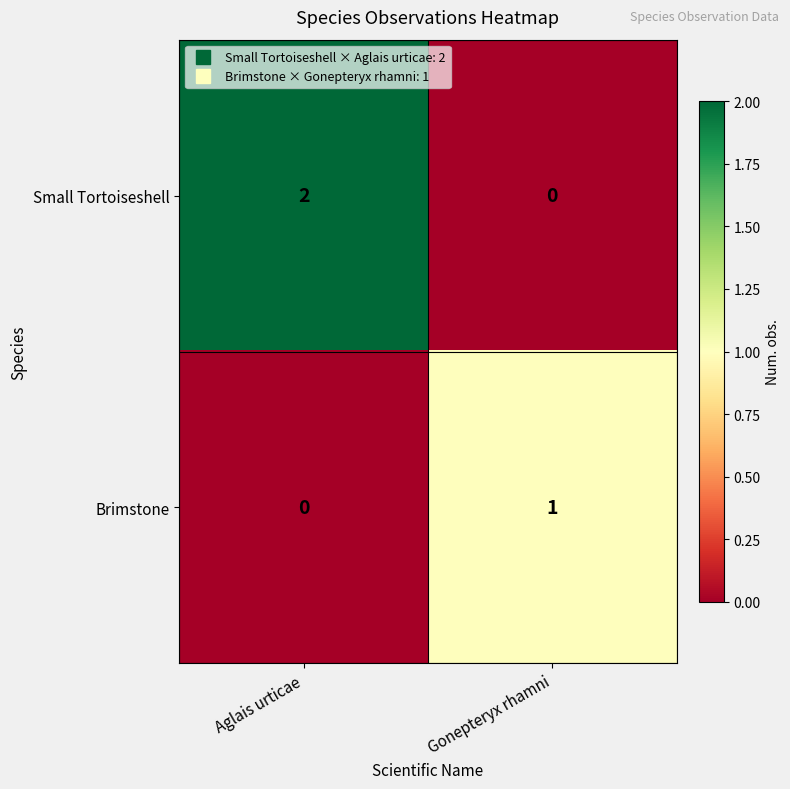

Which series has the largest total across all categories?

Small Tortoiseshell